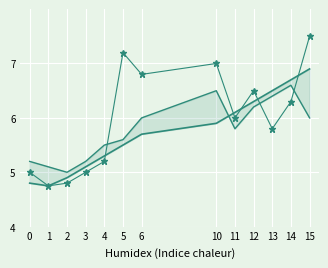

Which series has the largest range (max minus min)?

Scatter Points